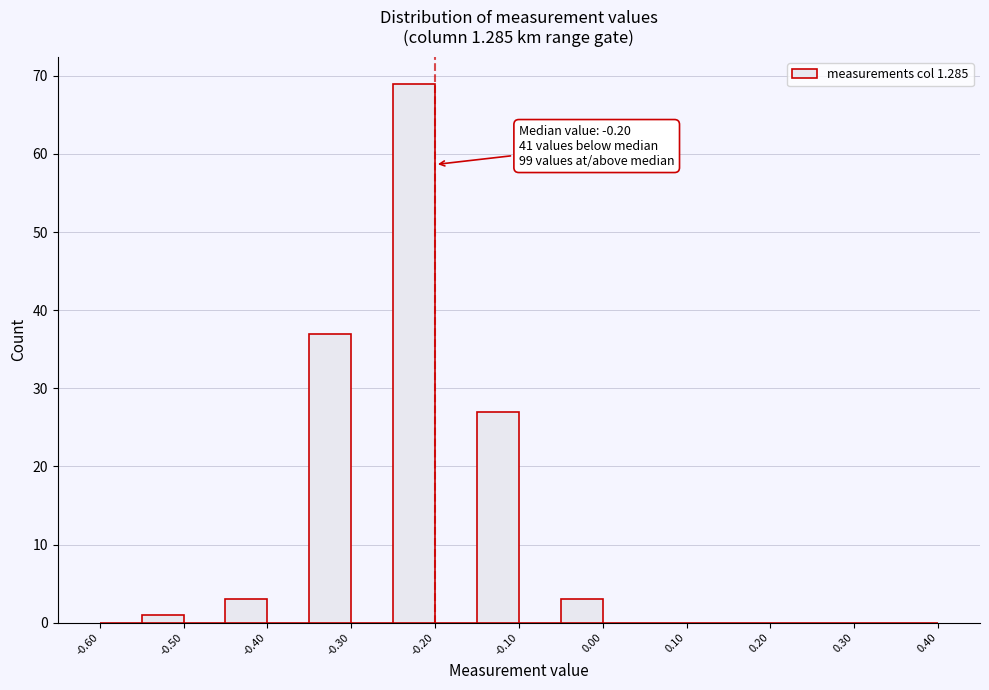

Which range on the x-axis has the tallest bar?

-0.25 to -0.20